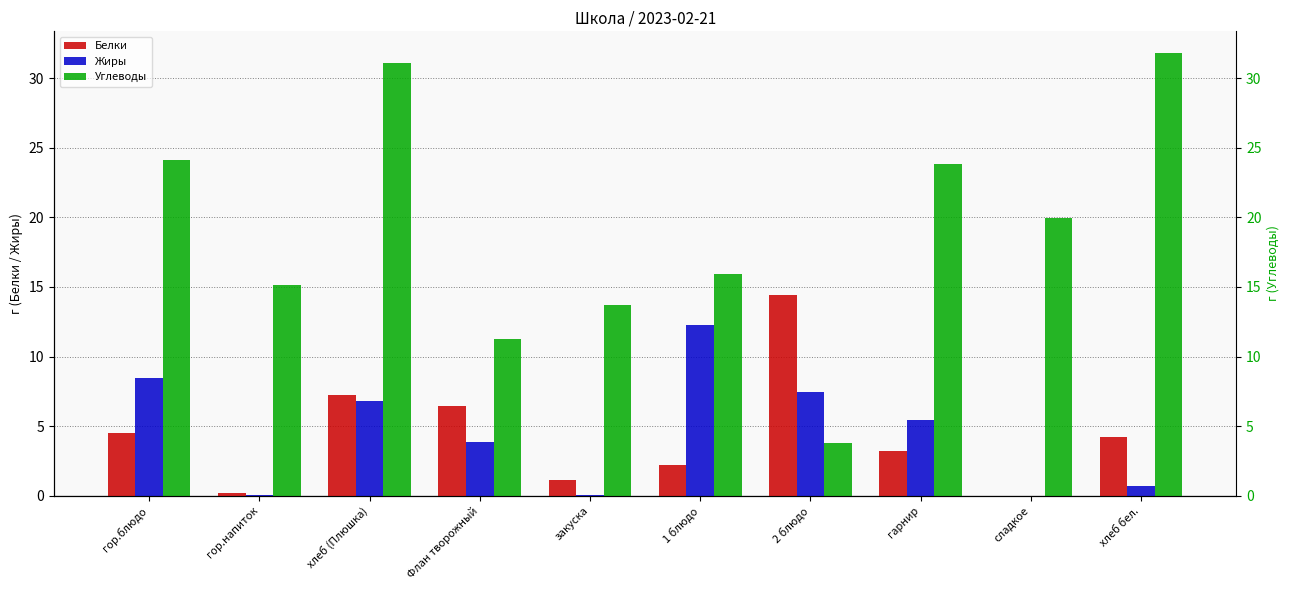

What is the total value across all series at гарнир?

32.5